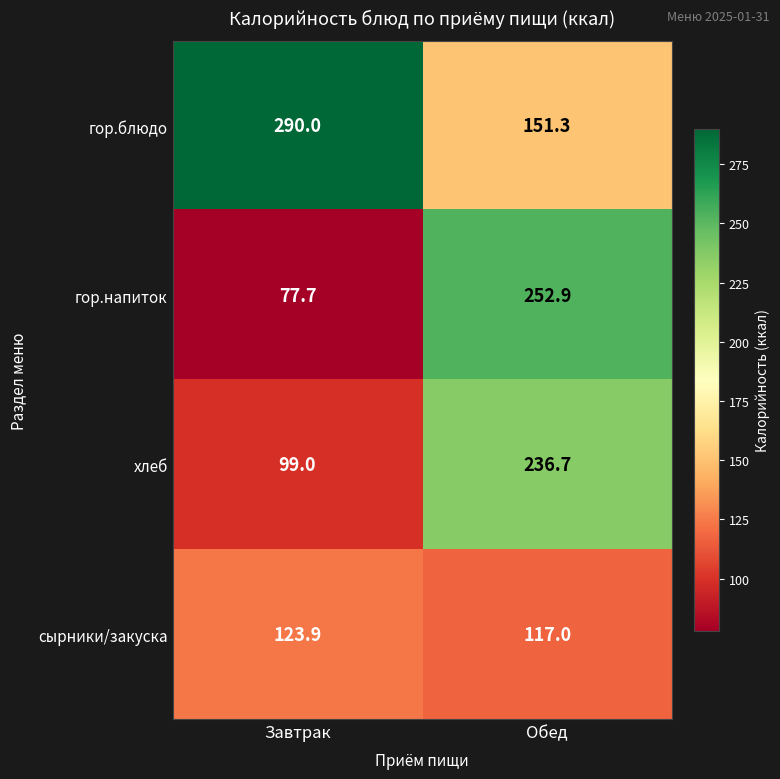

True or false: гор.блюдо has a value of 208.7 at Обед.

False